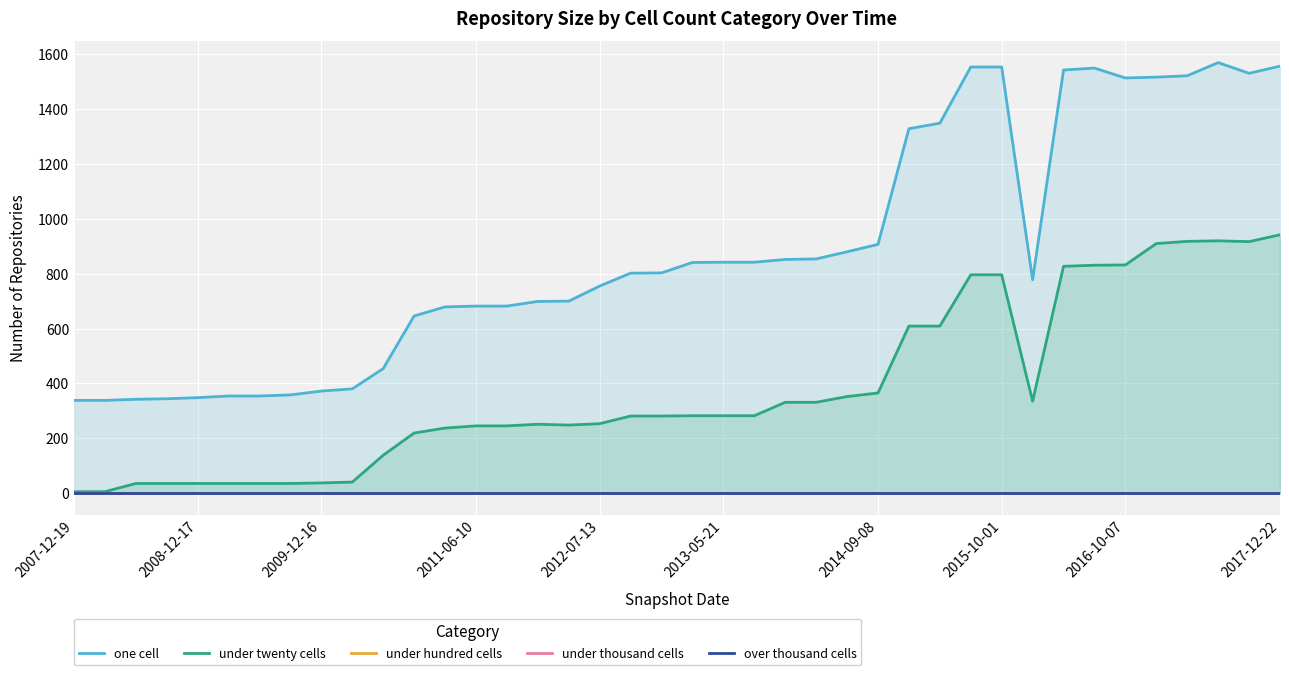

What is the difference between the maximum and minimum values in the one cell series?

1232